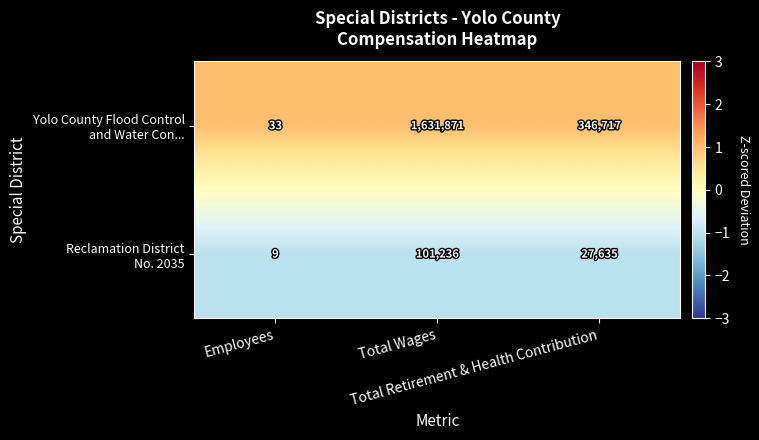

What is the maximum value shown in the chart?

1631871